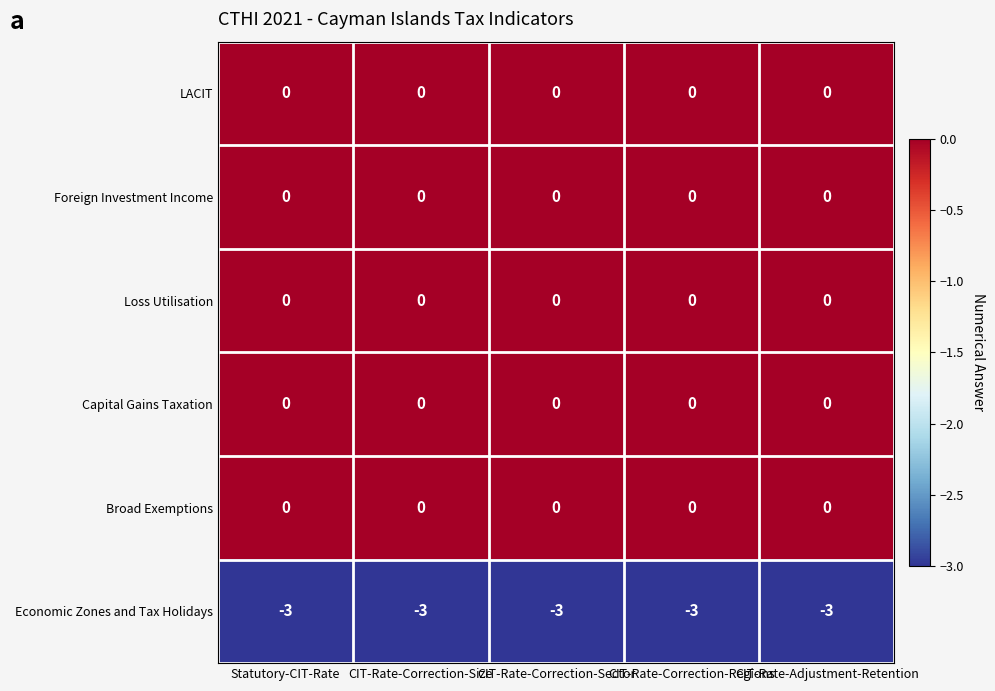

What value does the Economic Zones and Tax Holidays series have at CIT-Rate-Correction-Regions?

-3